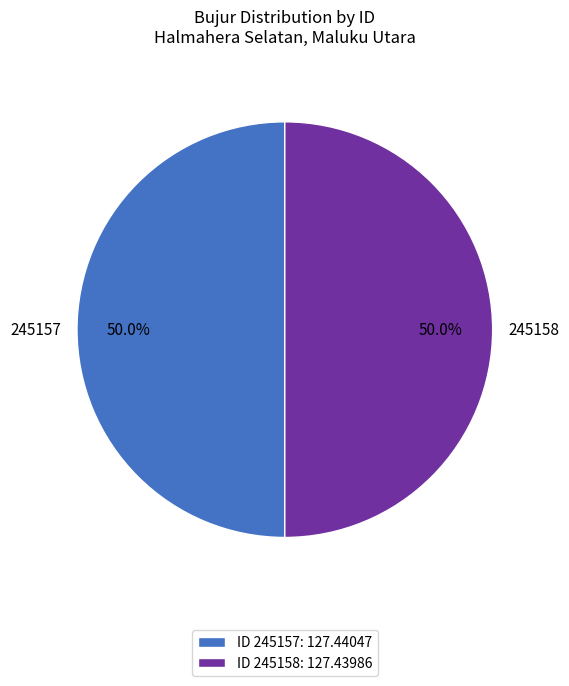

To the nearest percent, what percentage of the pie is 245157?

50%